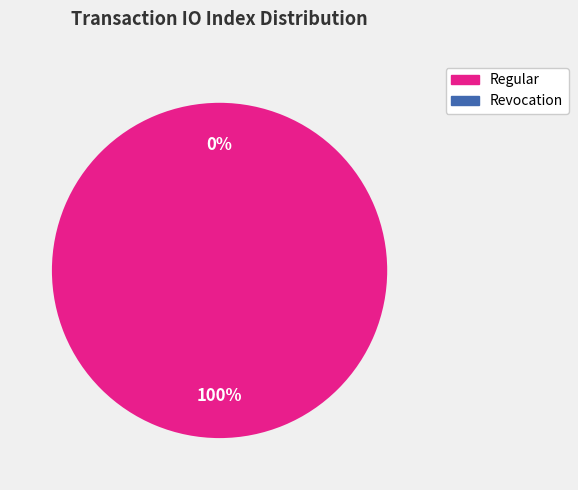

To the nearest percent, what is the difference between the largest and smallest slice percentages?

100%